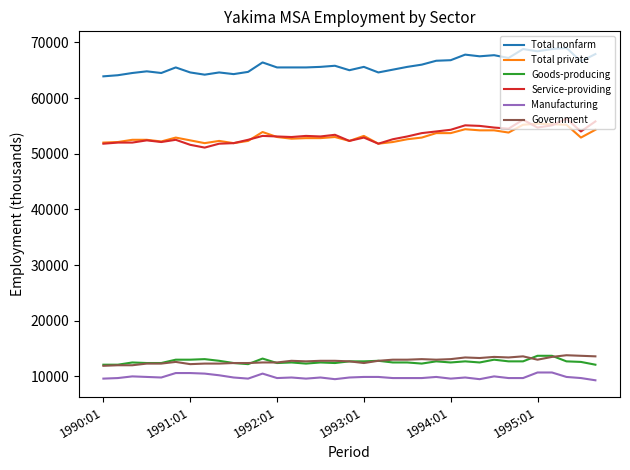

True or false: Manufacturing has more than 2 points higher than both neighbors.

True